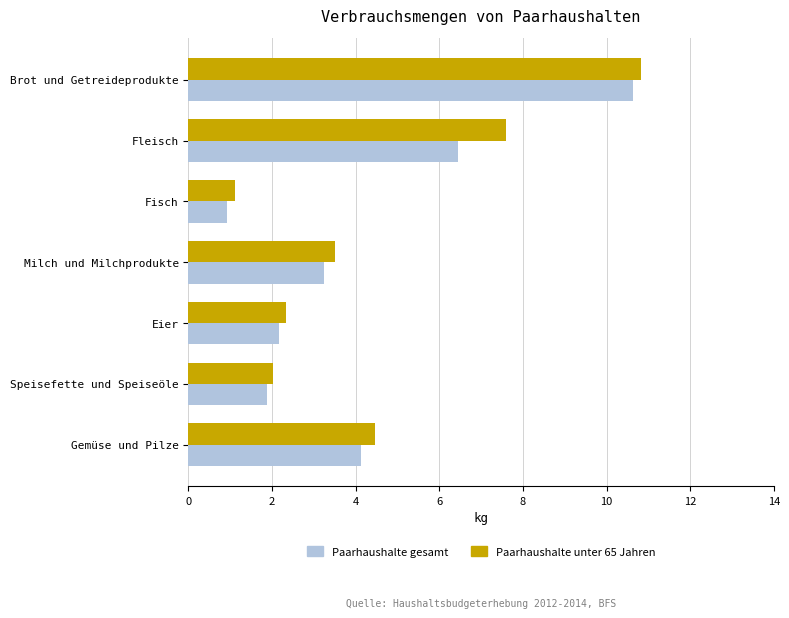

What is the difference between the maximum and second lowest values in the Paarhaushalte unter 65 Jahren series?

8.8